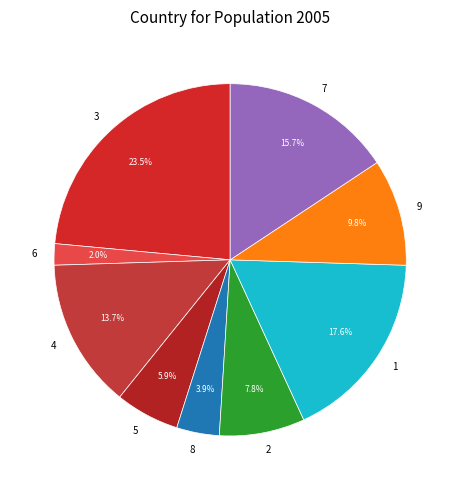

How many slices are in this pie chart?

9